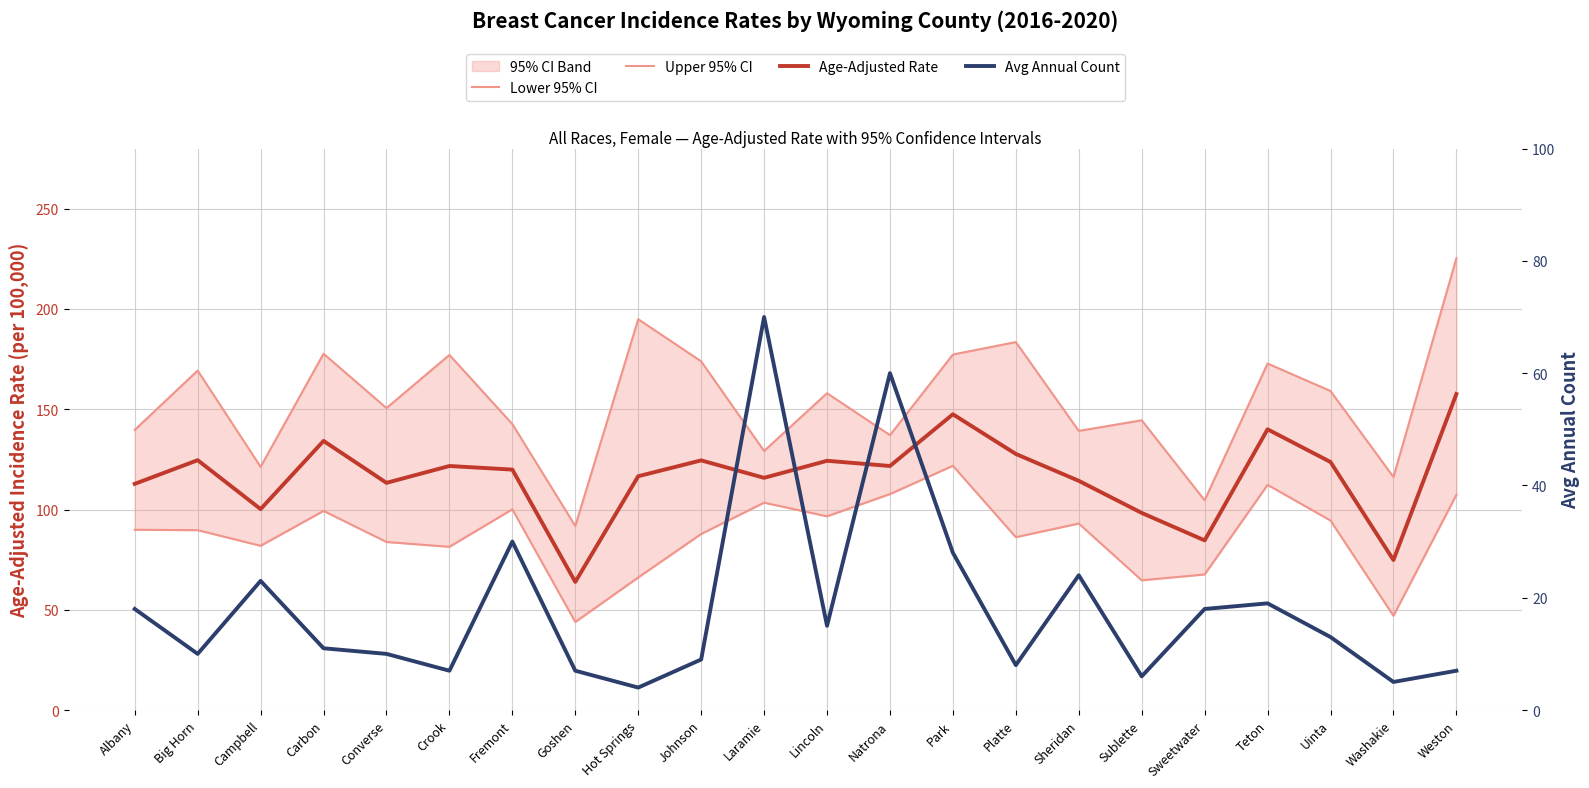

Which category has the lowest value across all series?

Hot Springs